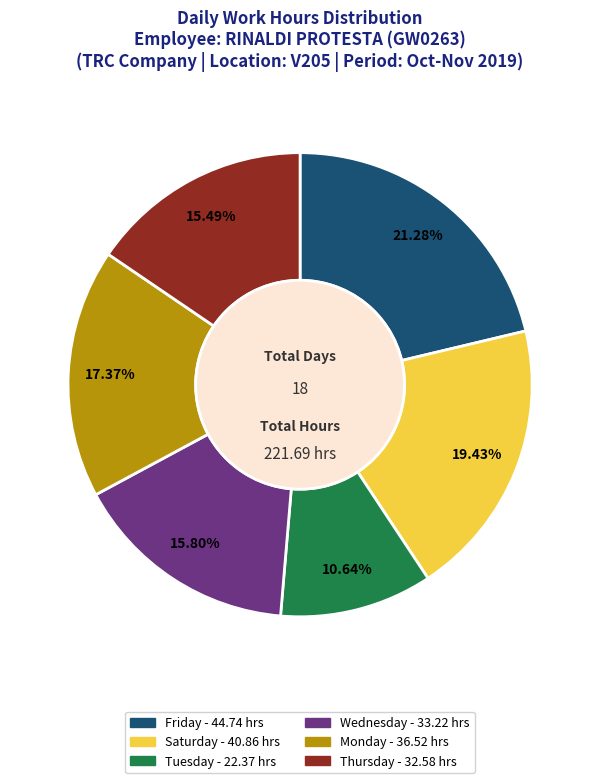

Is there a majority slice in this chart?

No